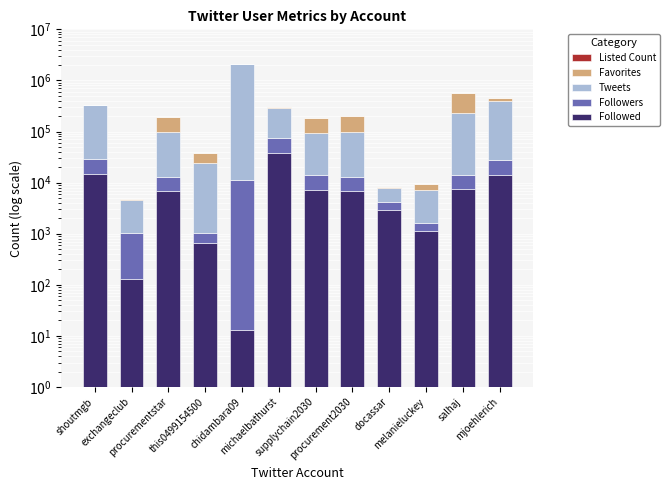

Which label corresponds to the largest value in the chart?

chidambara09